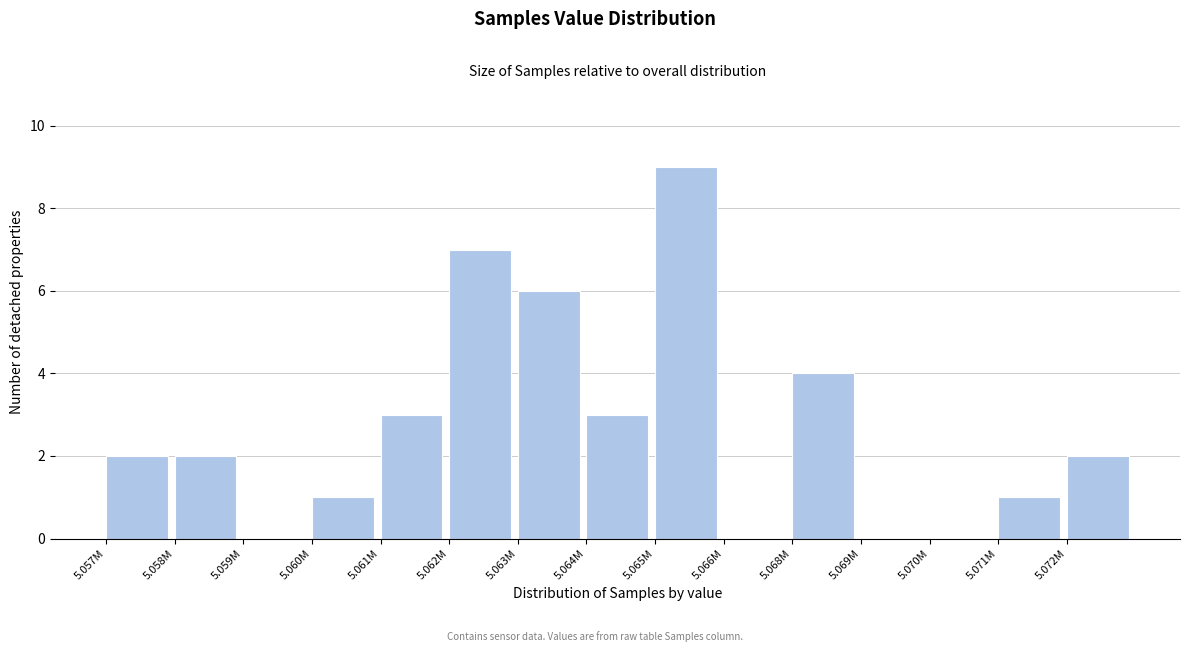

Reading left to right, list all the values displayed in this chart.

5.057M=2	5.058M=2	5.059M=0	5.060M=1	5.061M=3	5.062M=7	5.063M=6	5.064M=3	5.065M=9	5.066M=0	5.068M=4	5.069M=0	5.070M=0	5.071M=1	5.072M=2